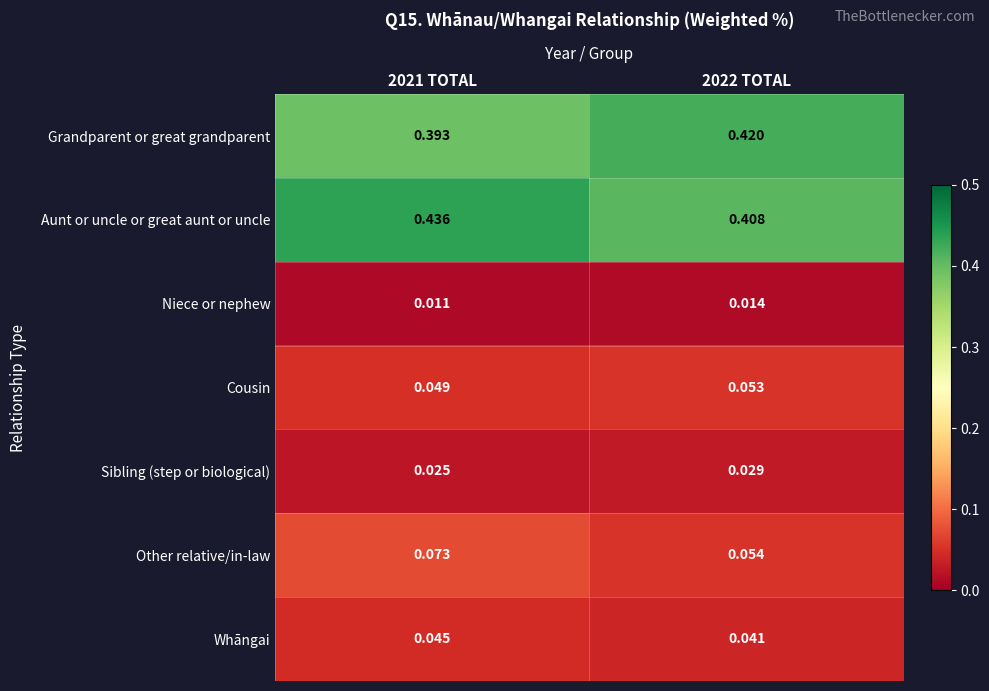

Which series has the largest range (max minus min)?

Aunt or uncle or great aunt or uncle